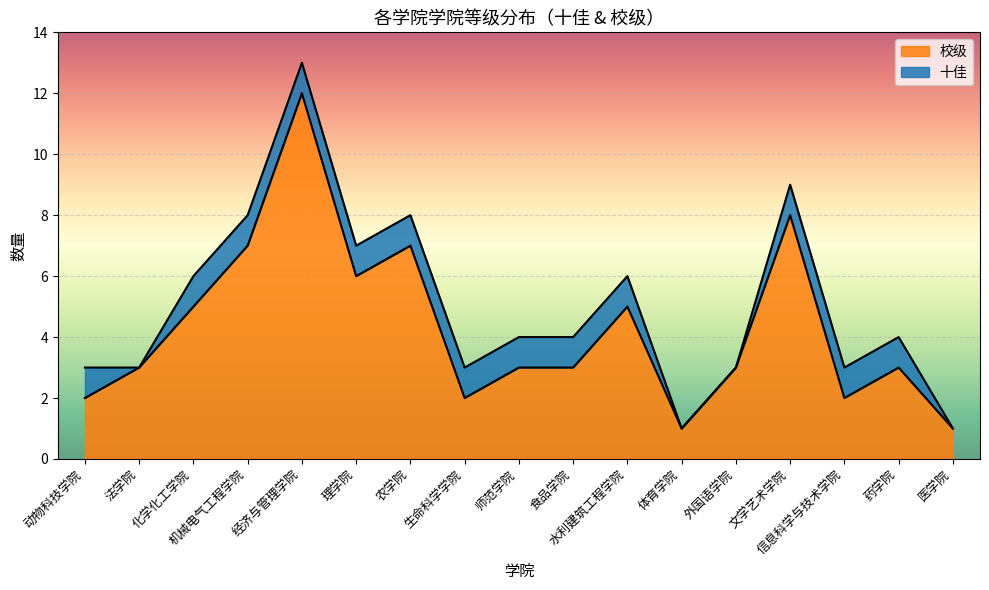

What is the sum of all values?

73